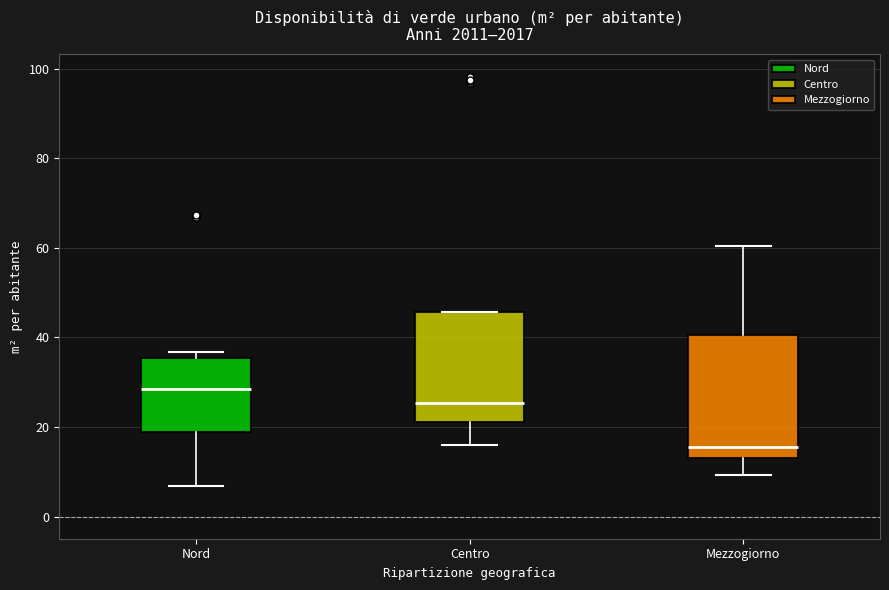

Reading left to right, transcribe this box plot: for each box, give where its median line is, the range the box spans, and where its two whiskers end, as read against the y-axis. The values are not printed on the chart, so give them approximately, as read against the axis.

Nord: median 28, box 18 to 36, whiskers 6 to 36 (just above the box's upper edge)
Centro: median 26, box 22 to 46, whiskers 16 to 46
Mezzogiorno: median 16, box 14 to 40, whiskers 10 to 60